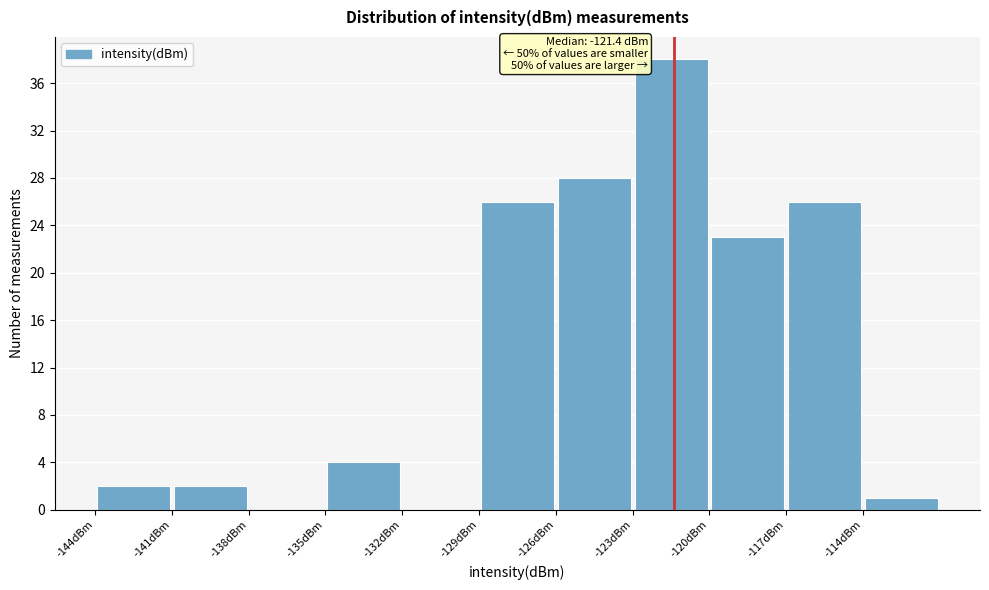

Over which range of the x-axis is the bar tallest?

-123 to -120